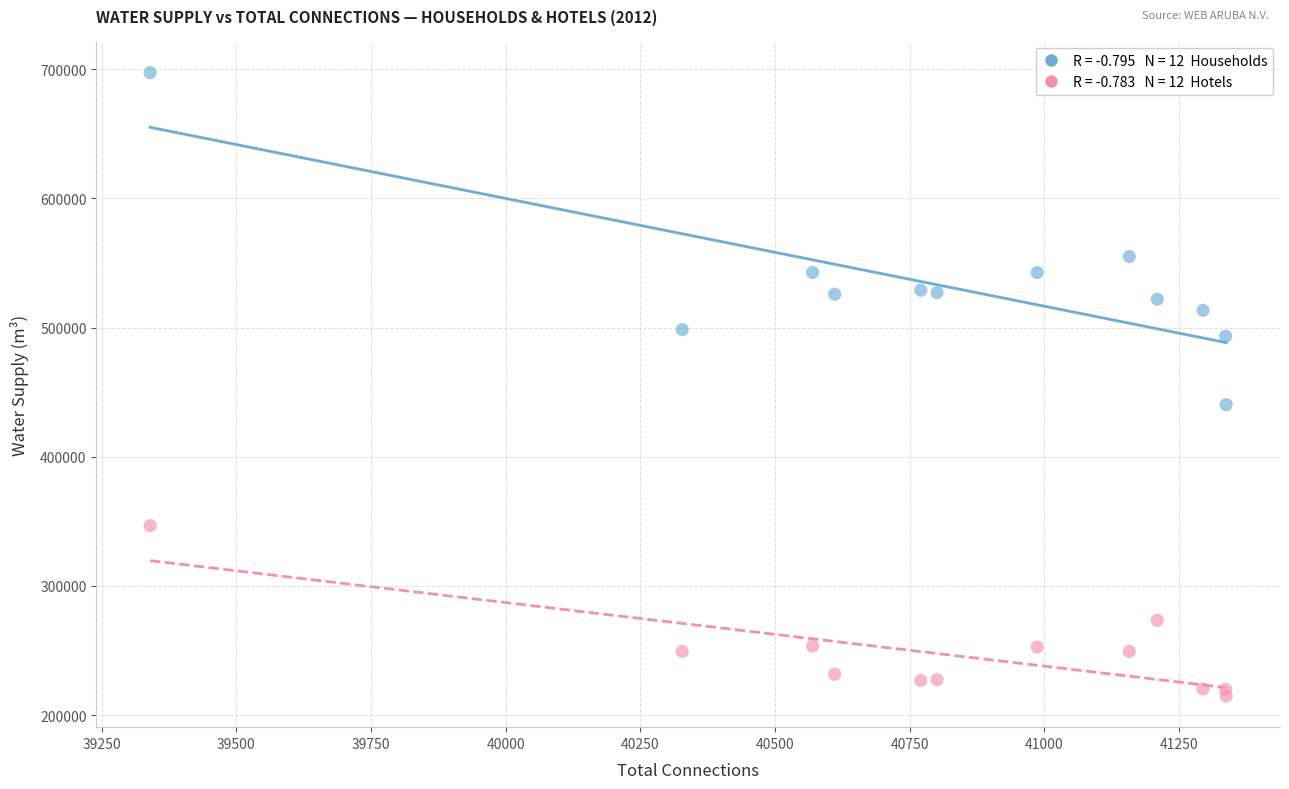

Across all series, what Y value is closest to 456084?

440308.5